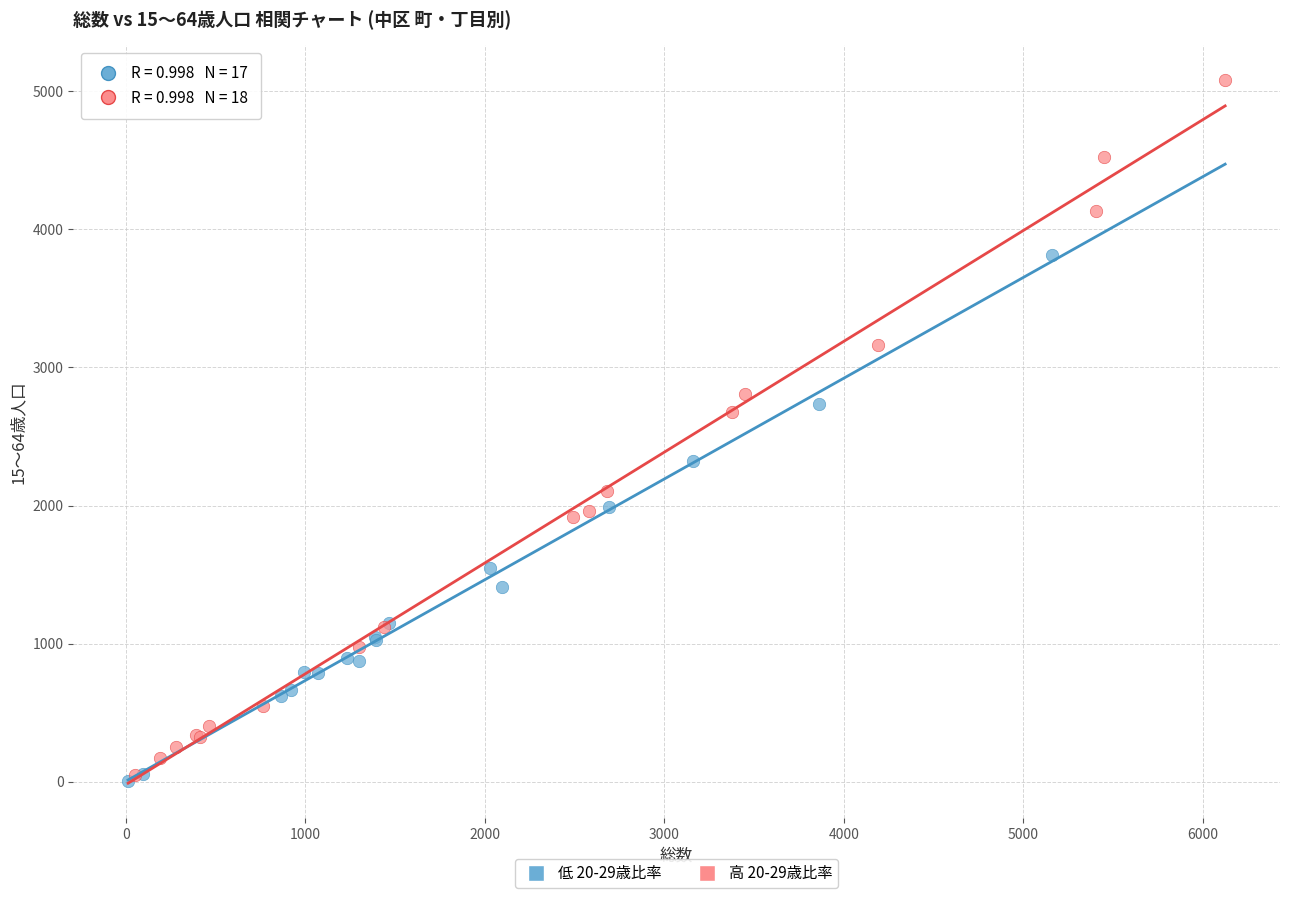

Which series contains the highest Y value?

高 20-29歳比率